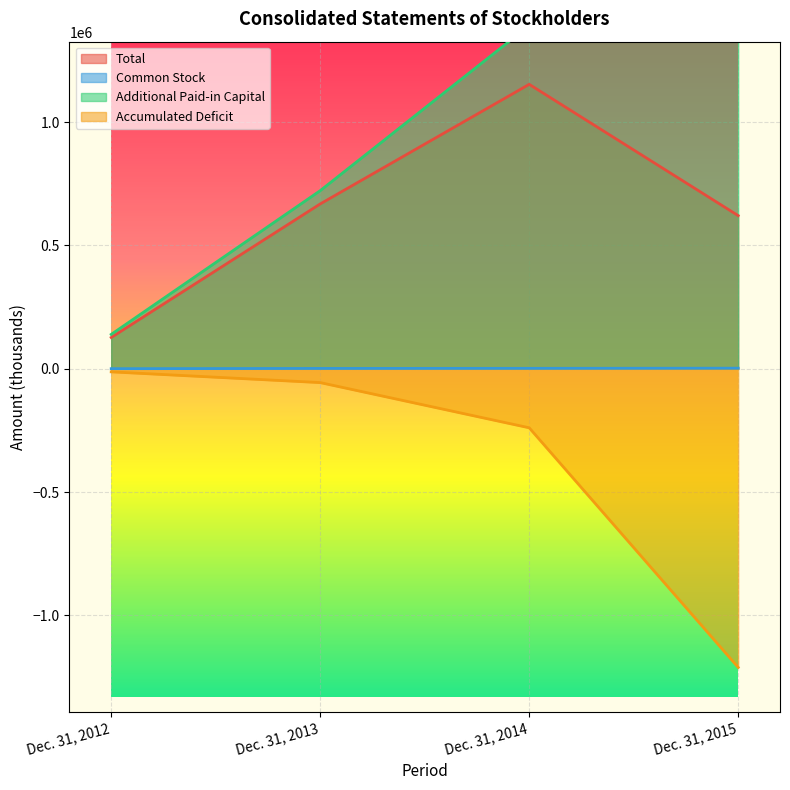

Between Dec. 31, 2013 and Dec. 31, 2014, which is larger?

Dec. 31, 2014